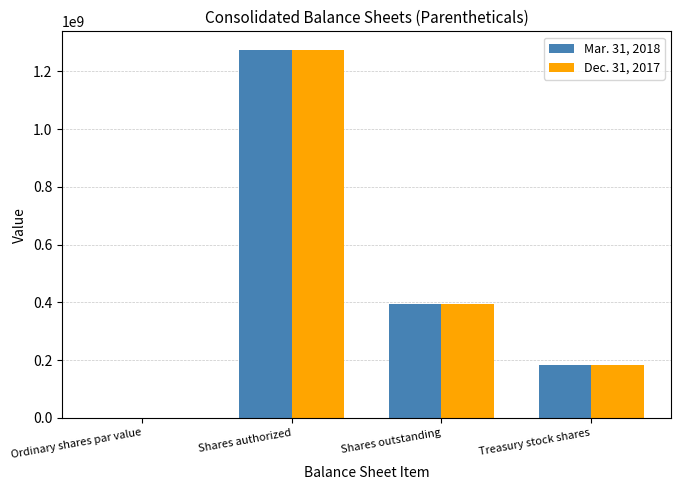

Where does the Dec. 31, 2017 series first go above 394512054?

Shares authorized